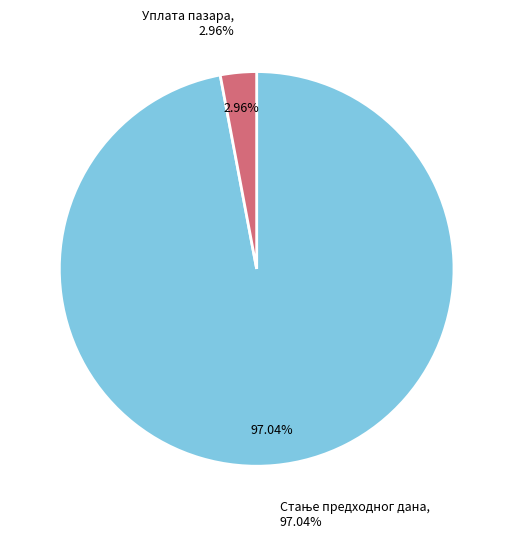

What is the largest slice in the pie chart?

Стање предходног дана